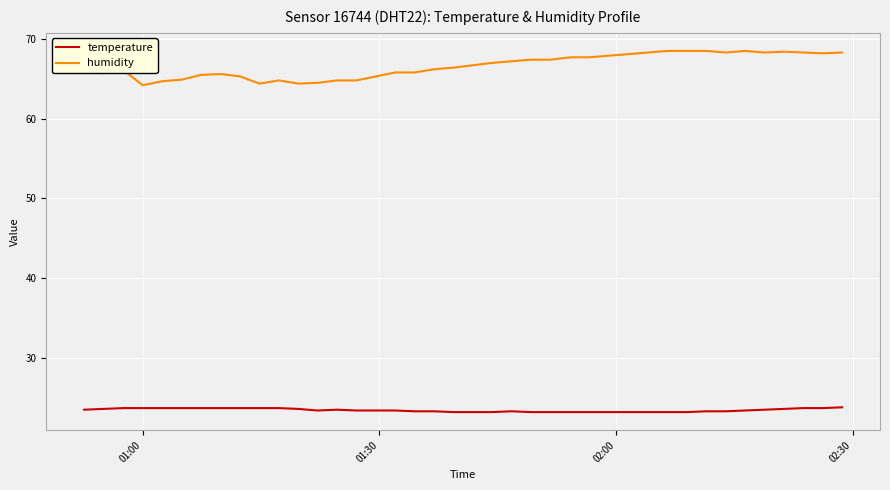

Which series has the widest spread of values?

humidity